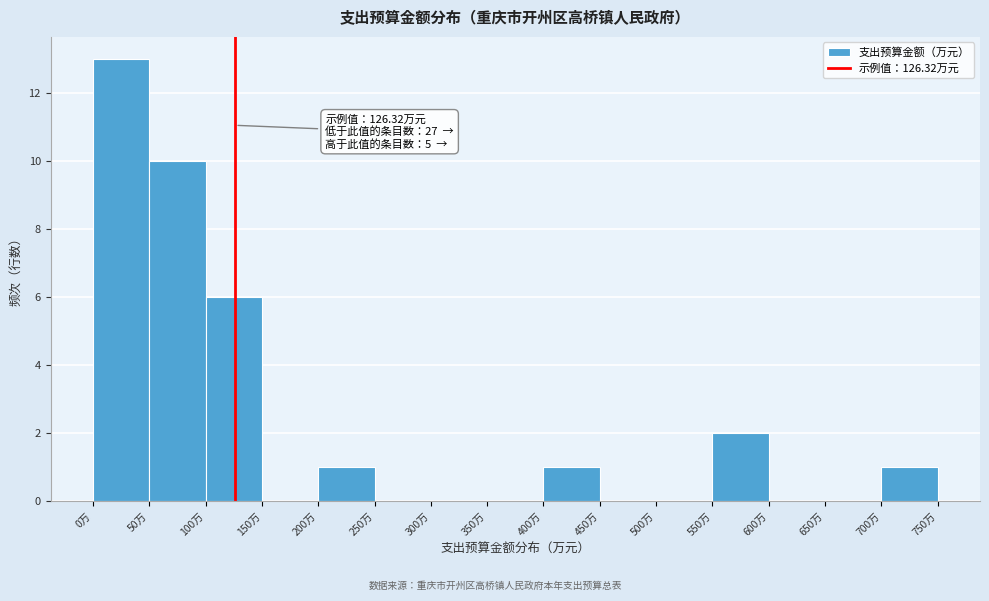

Which range on the x-axis has the tallest bar?

0 to 50